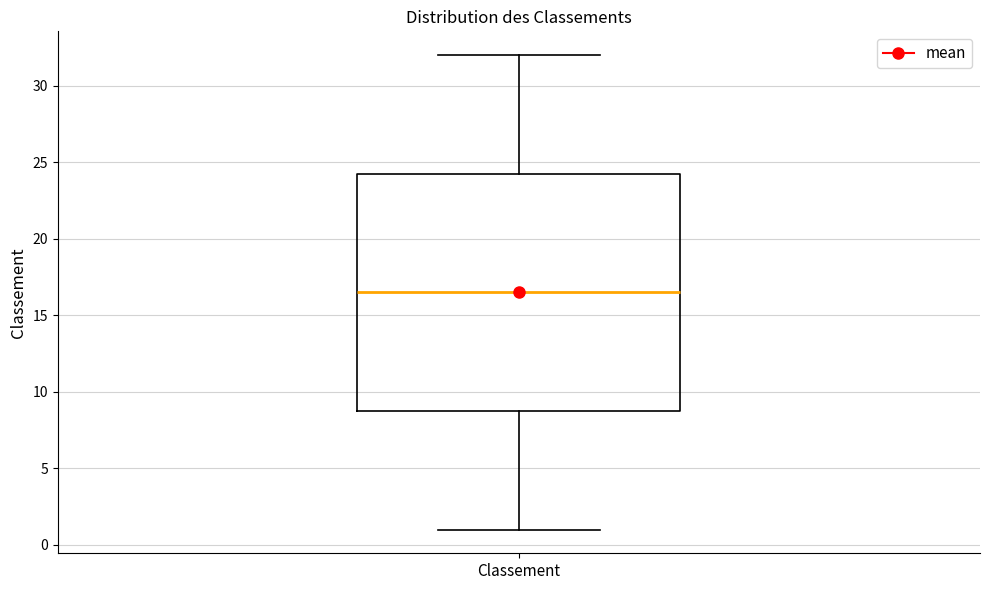

Where is the upper edge of the box for Classement on the y-axis? The values are not printed on the chart, so give them approximately, as read against the axis.

24.5